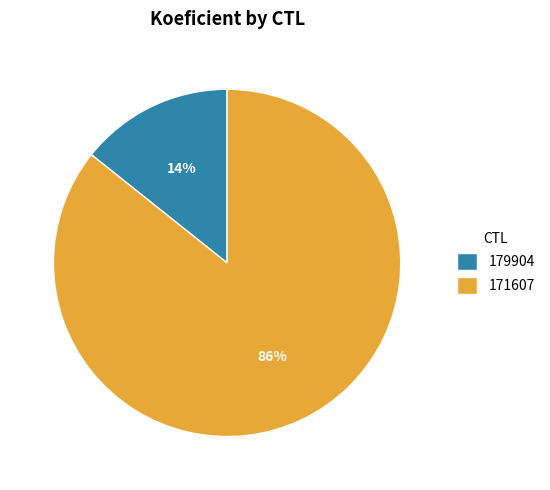

What is the ratio of the value at 179904 to the value at 171607?

0.2